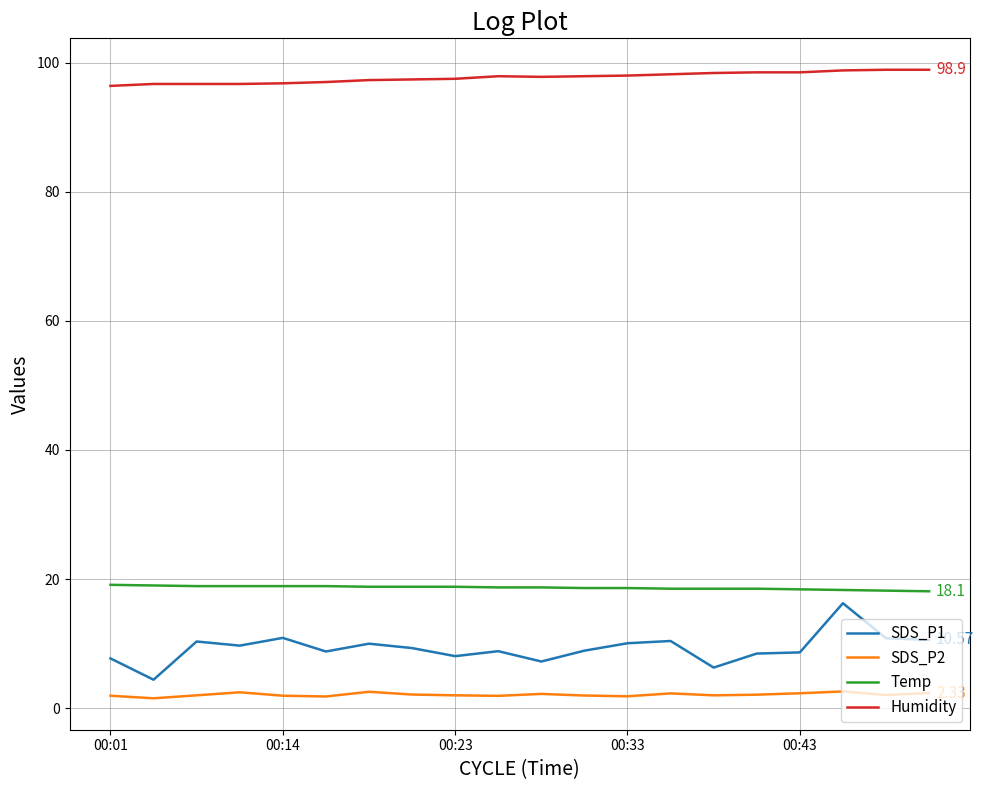

List the series in order of their peak value, highest first.

Humidity, Temp, SDS_P1, SDS_P2